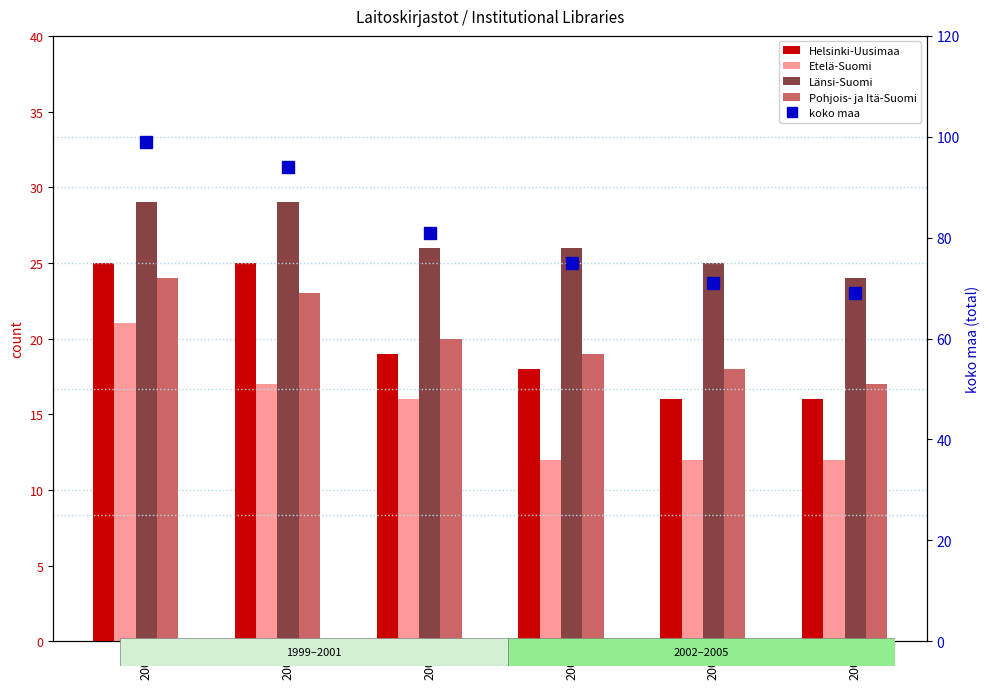

Is it true that Etelä-Suomi equals 7 at 2005?

False